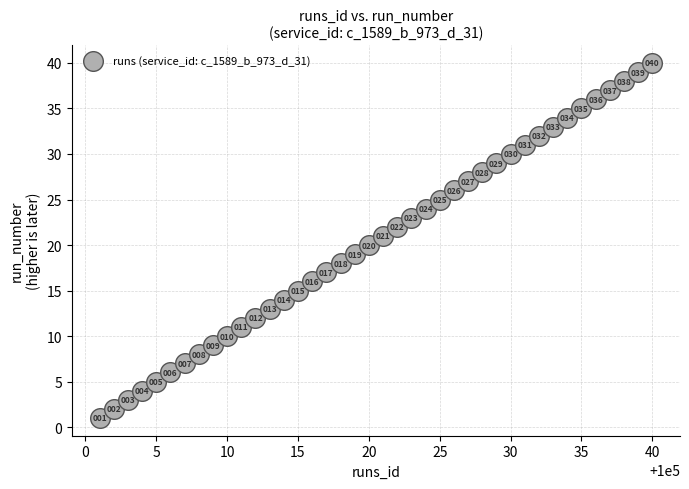

What is the range of X values (max minus min)?

39